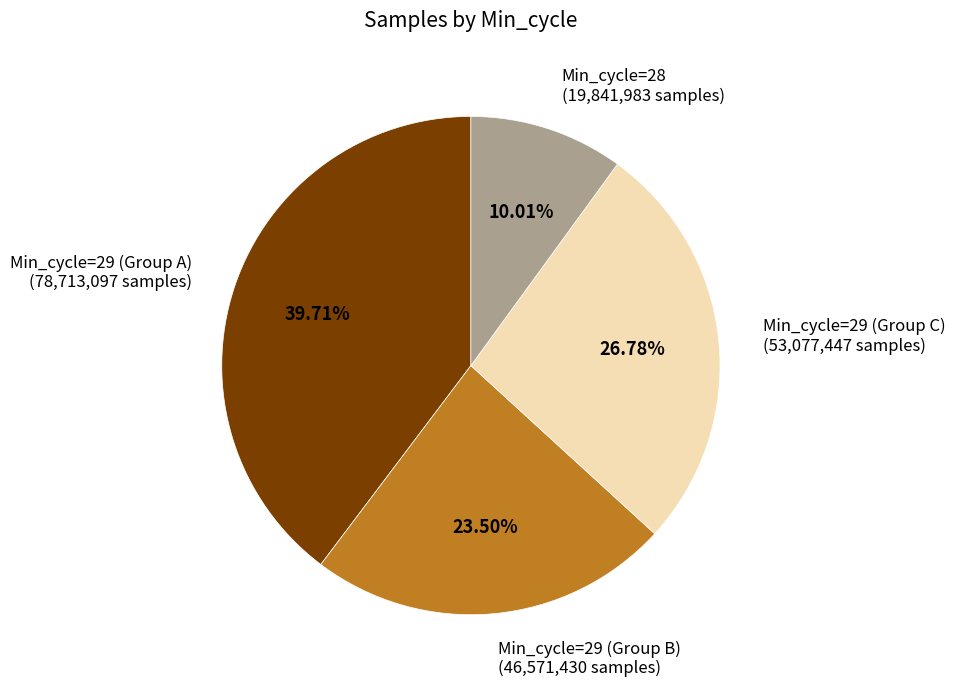

What is the ratio of the value at Min_cycle=29 (Group B) (46,571,430 samples) to the value at Min_cycle=29 (Group A) (78,713,097 samples)?

0.6